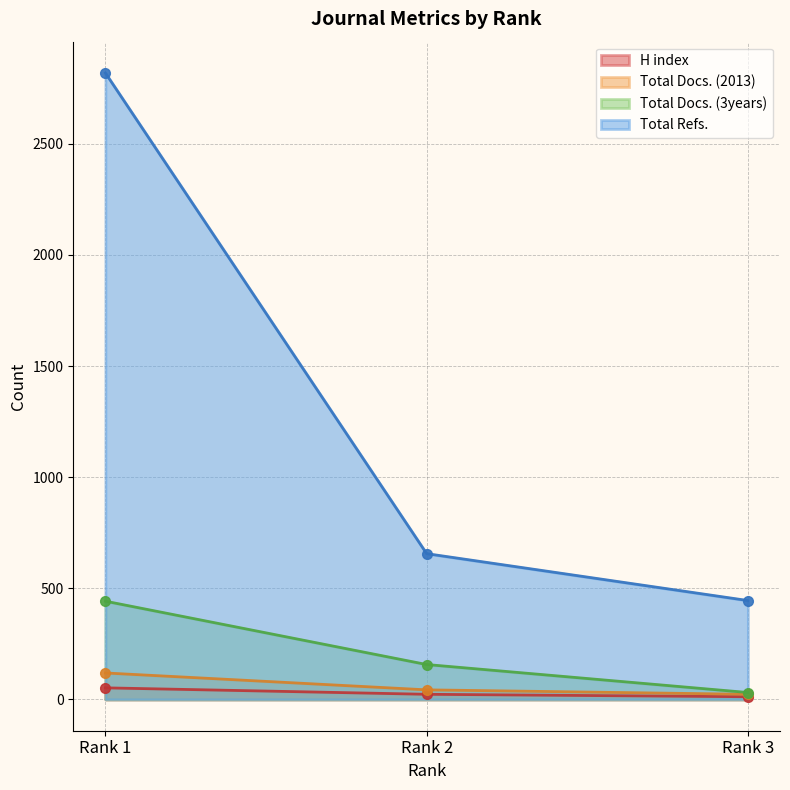

Is it true that H index equals 23 at Rank 2?

True